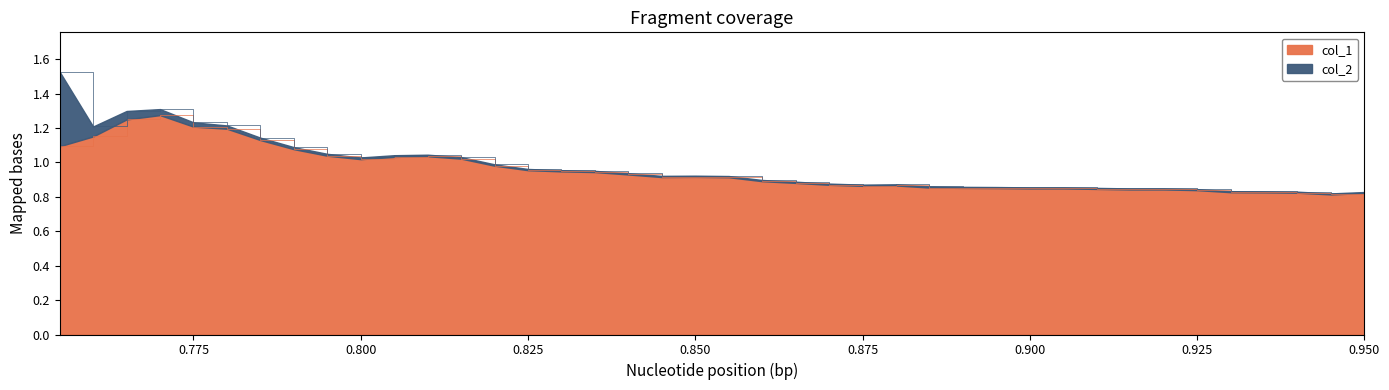

The col_1 series shows 0.4 at 0.825. True or false?

False